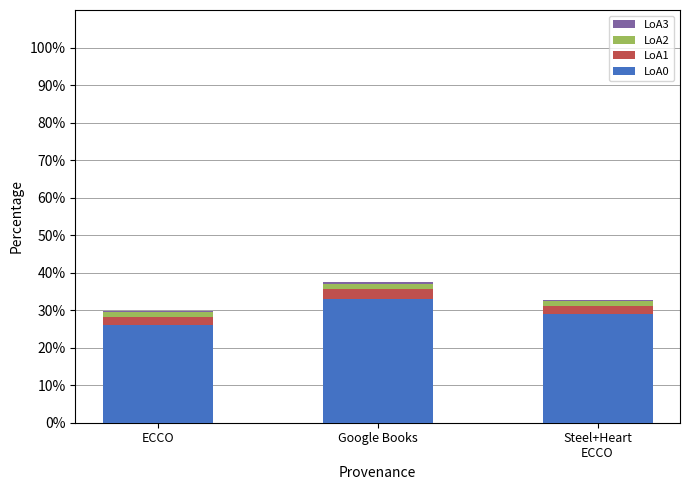

At which label does LoA0 reach its peak?

Google Books